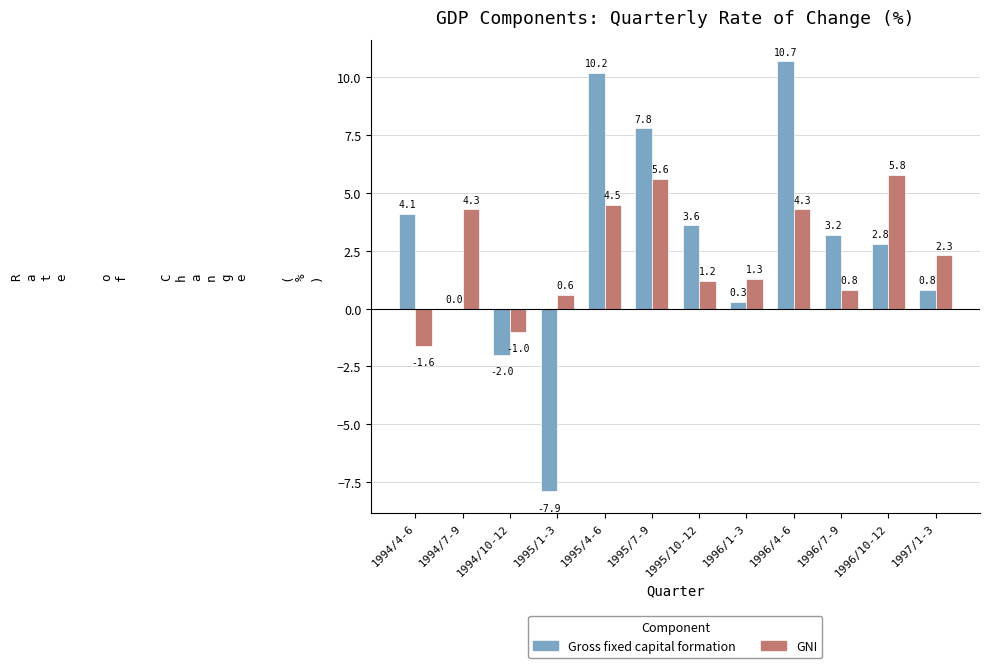

True or false: GNI has a value of 0.6 at 1995/1-3.

True